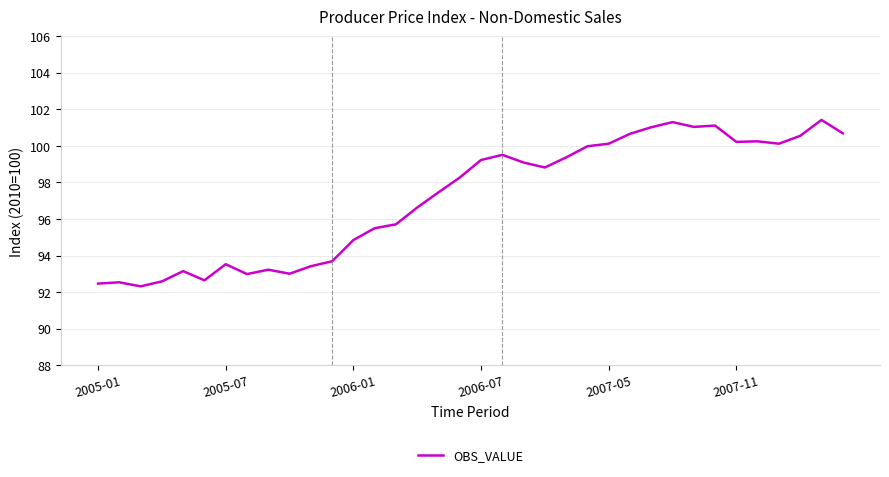

What is the difference between the maximum and minimum values?

9.1